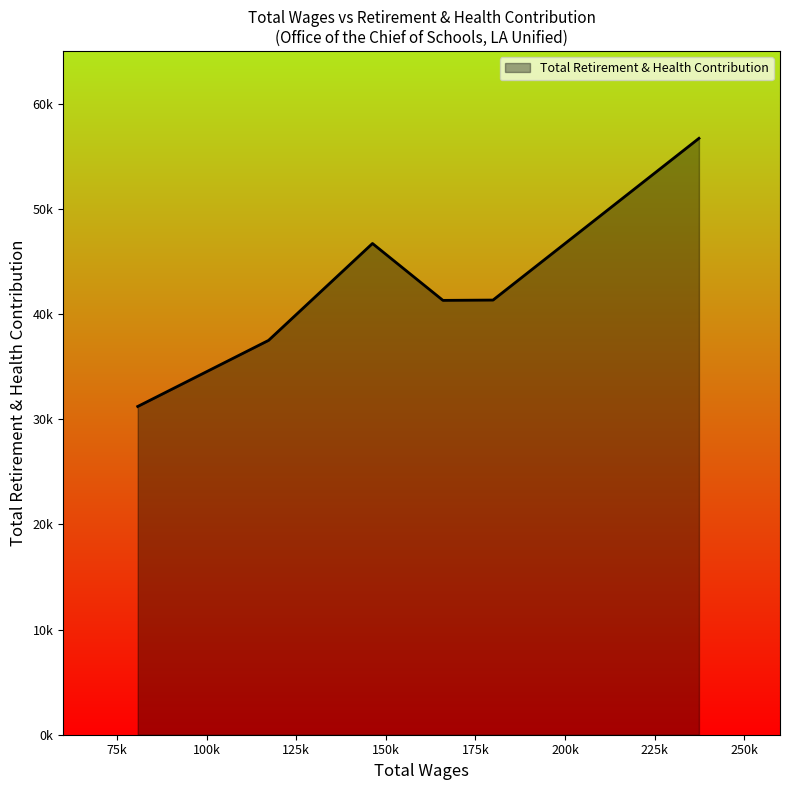

Does the chart have visible grid lines?

No